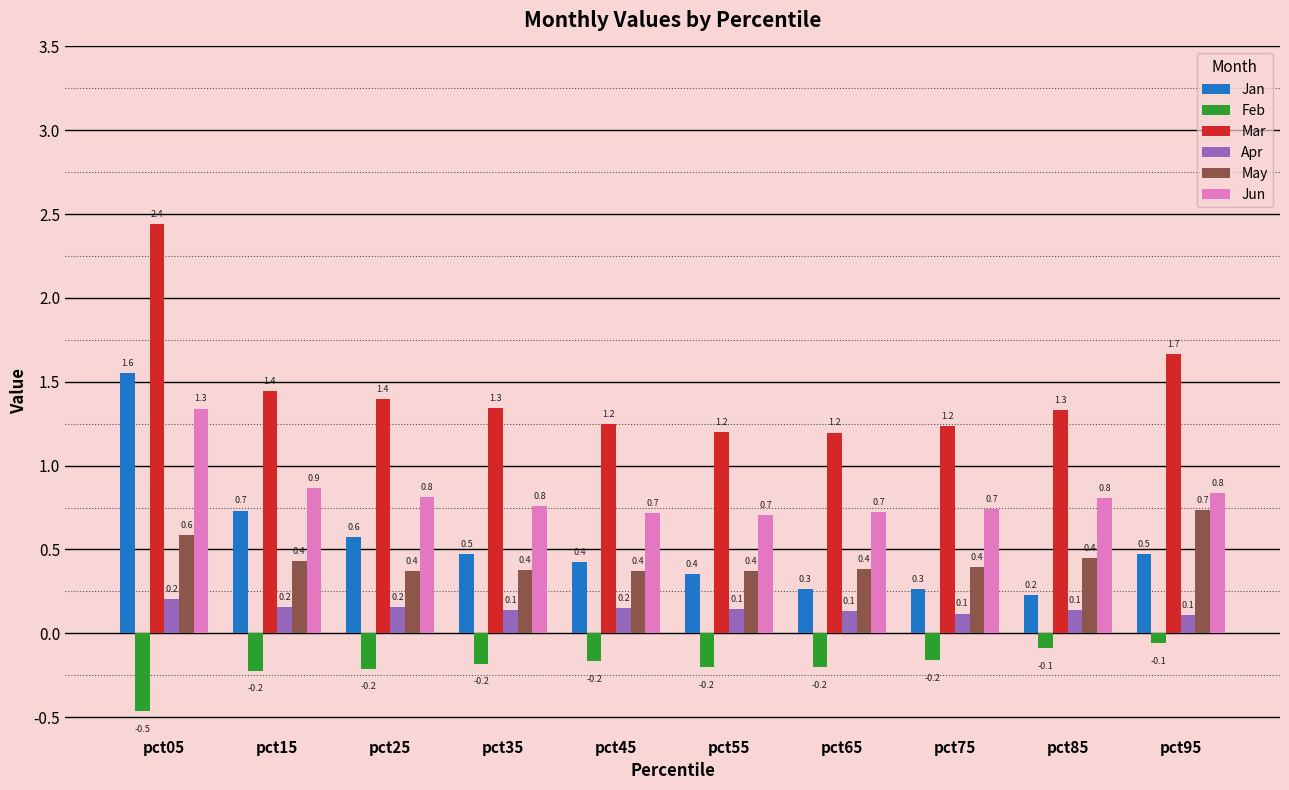

Read the May value at pct15.

0.4